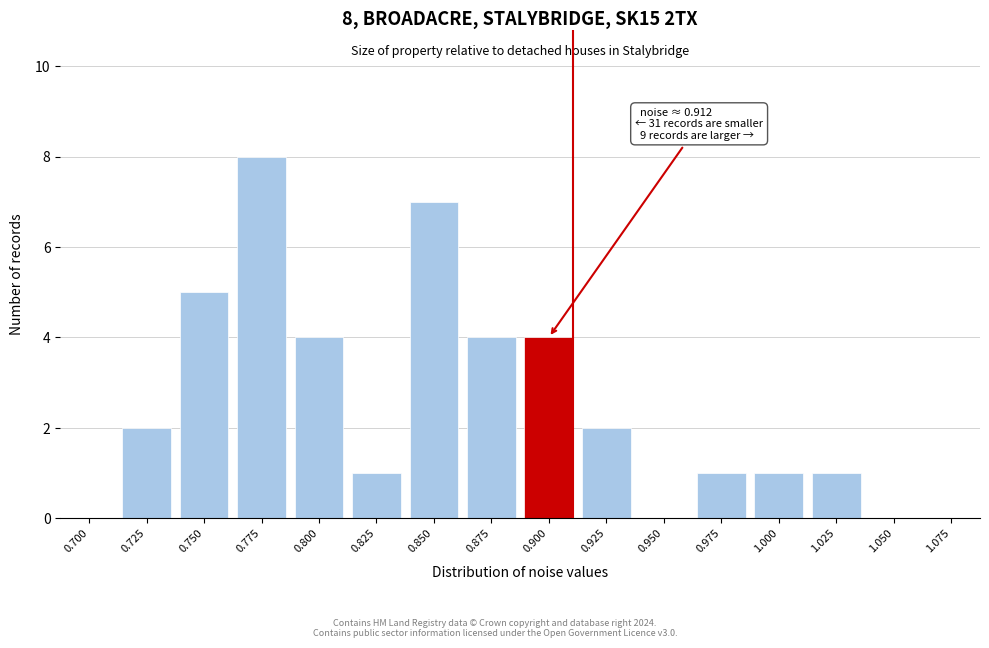

Reading right to left, extract all data points from this chart.

1.075=0	1.050=0	1.025=1	1.000=1	0.975=1	0.950=0	0.925=2	0.900=4	0.875=4	0.850=7	0.825=1	0.800=4	0.775=8	0.750=5	0.725=2	0.700=0